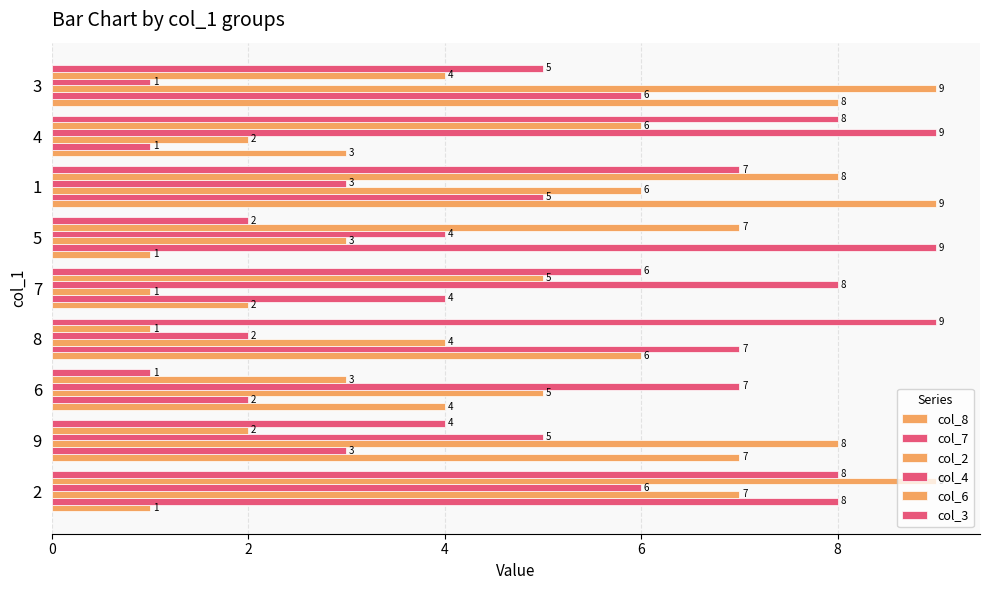

How many categories are shown in the chart?

9